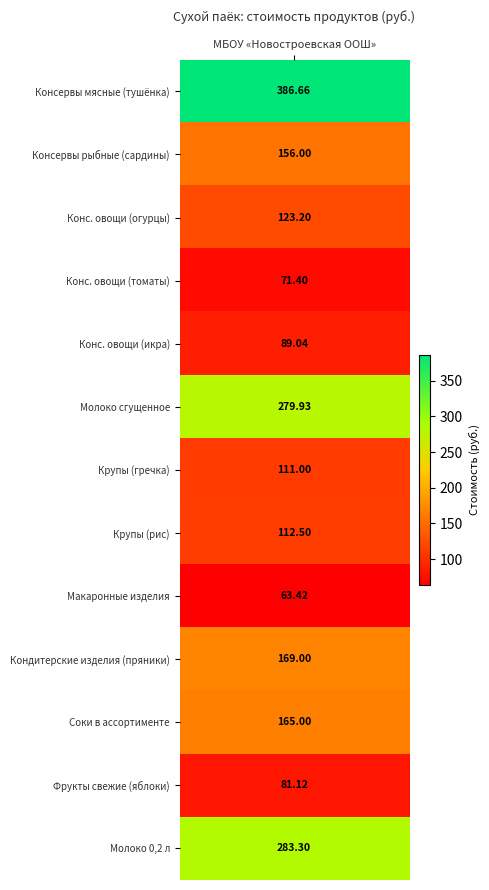

What is the average value?

160.9